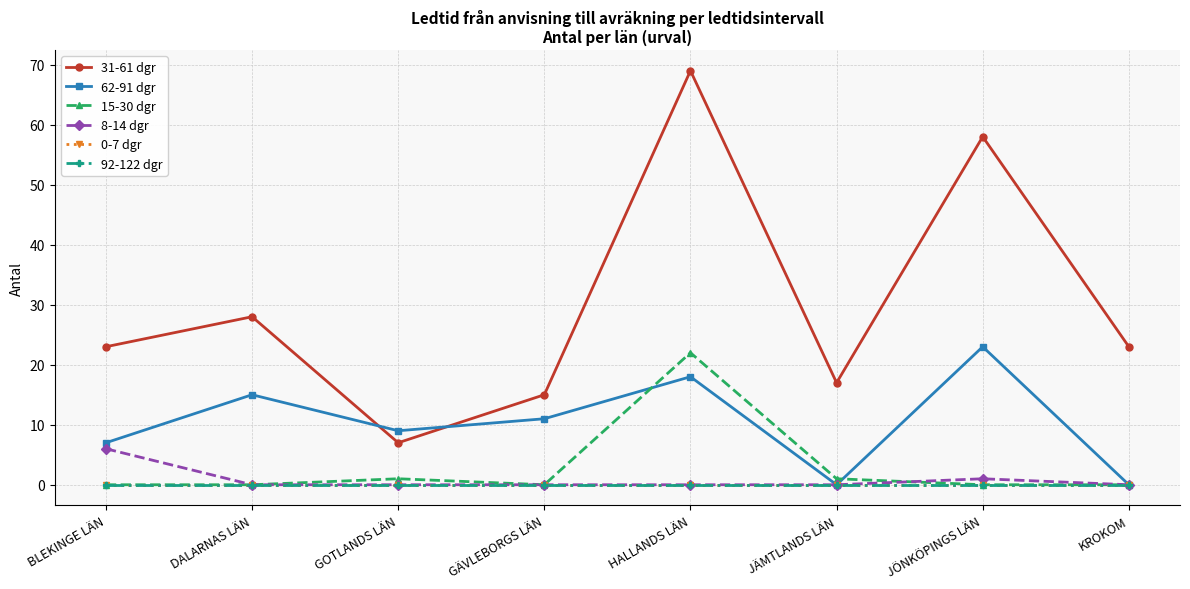

Does the chart have visible grid lines?

Yes